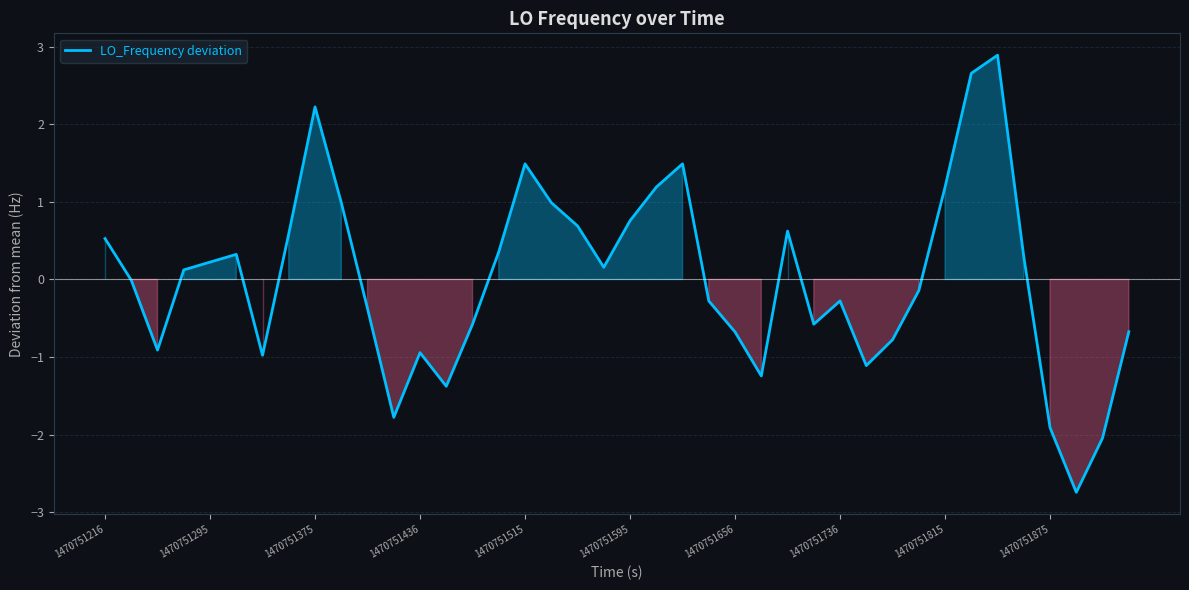

What is the difference between the maximum and second lowest values?

4.9